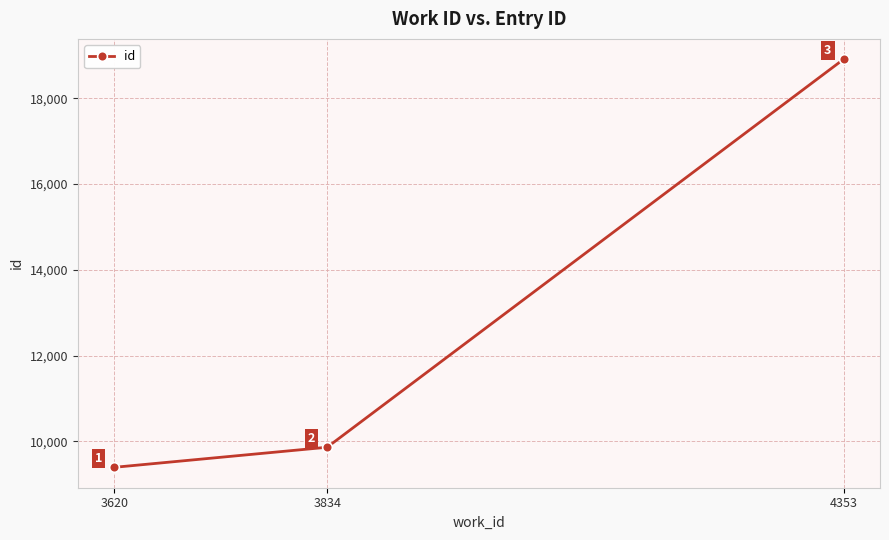

Which label corresponds to the smallest value in the chart?

3620